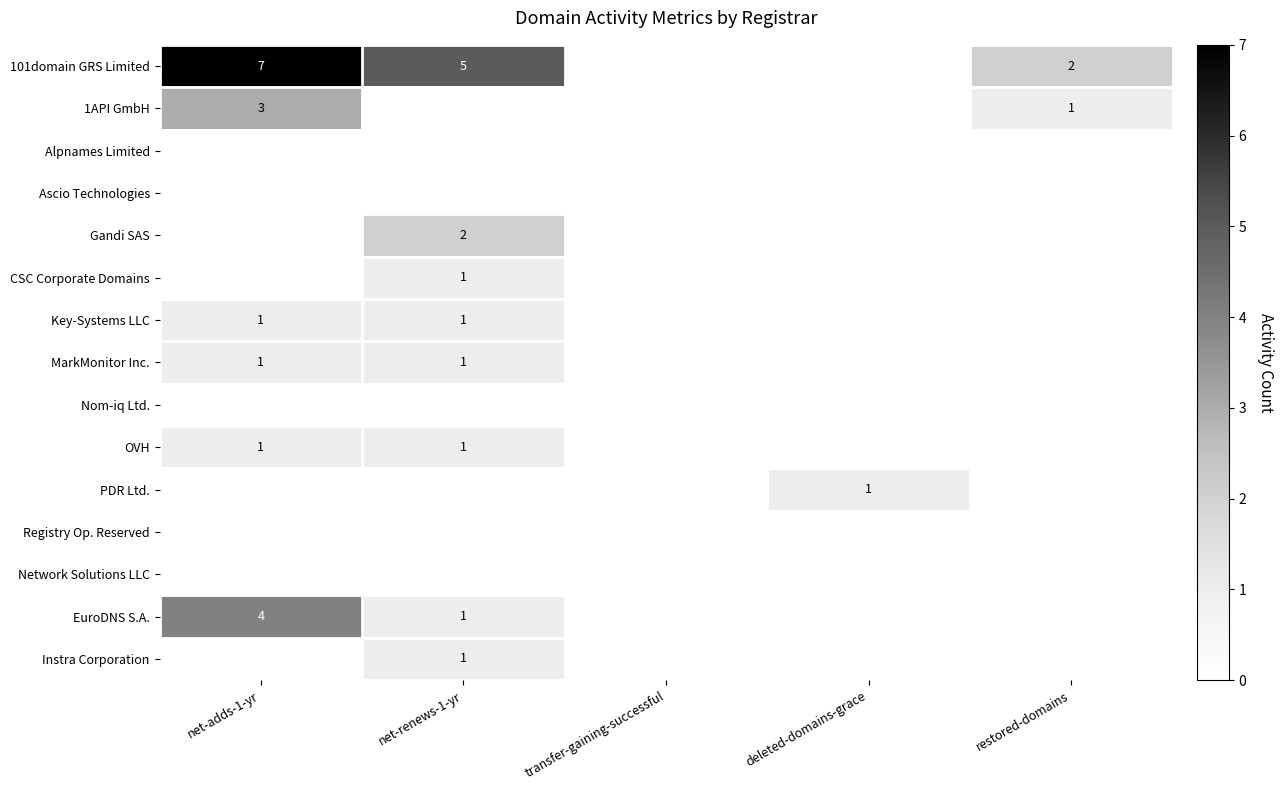

True or false: MarkMonitor Inc. has a value of 0 at net-renews-1-yr.

False